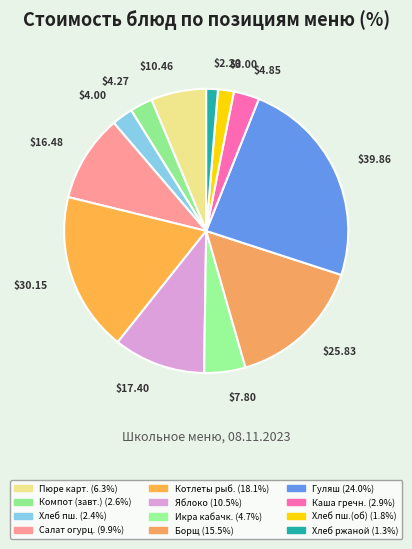

How many slices are in this pie chart?

12